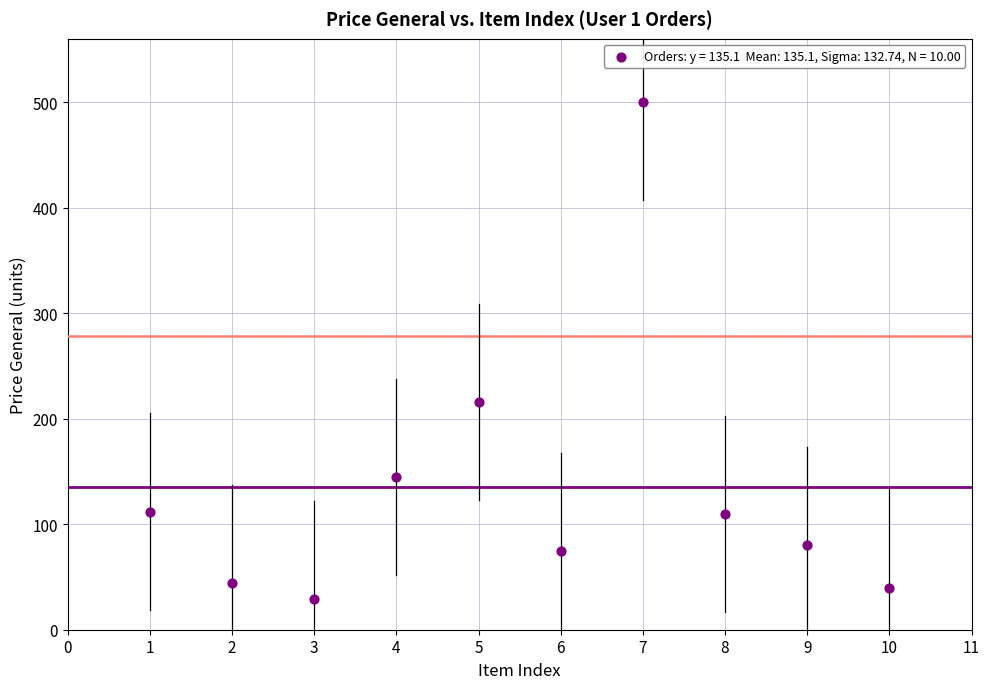

What Y value in the scatter plot is closest to 264?

216